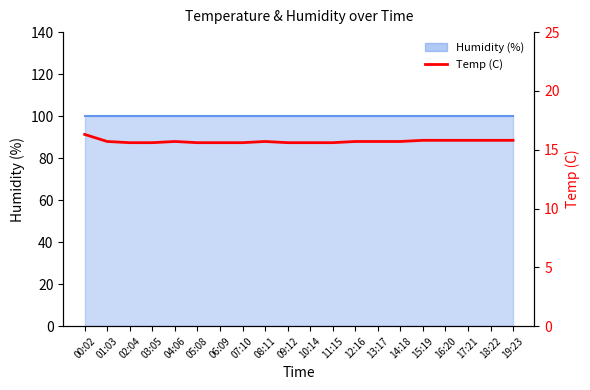

Is it true that the value at 05:08 is 15.6?

True